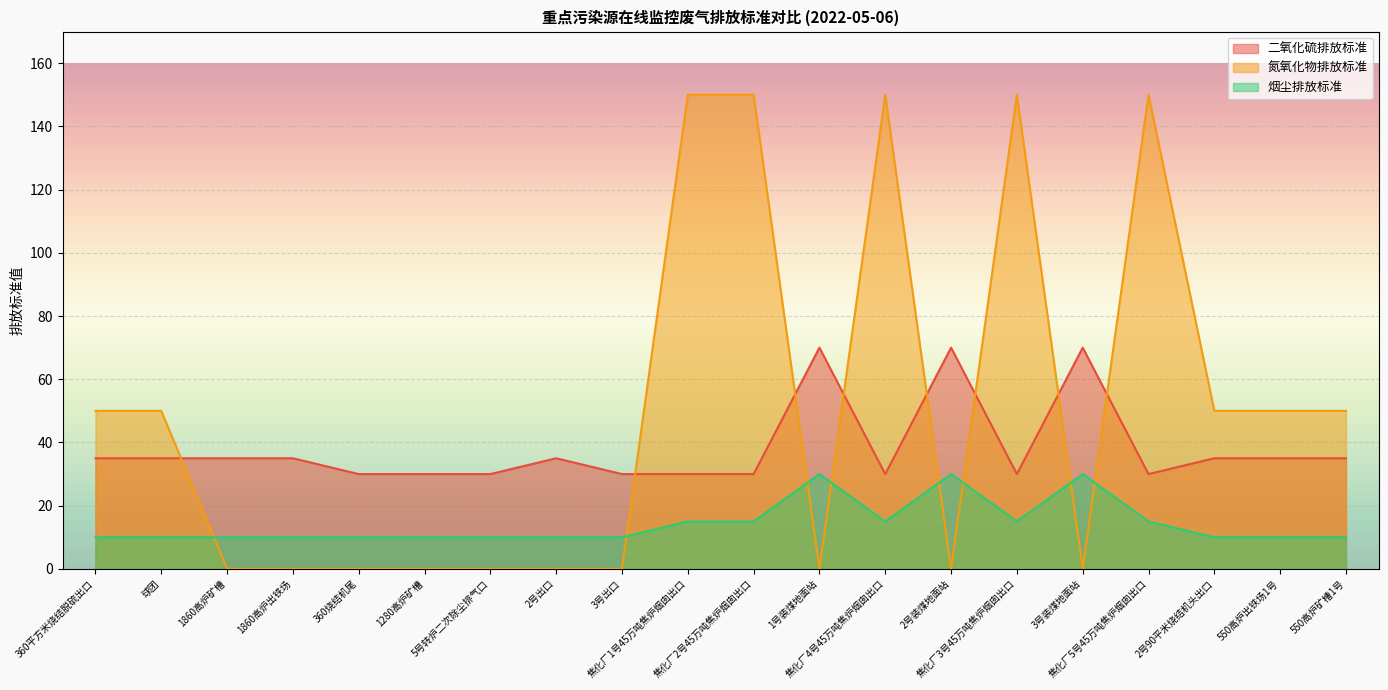

Which series has the largest range (max minus min)?

氮氧化物排放标准